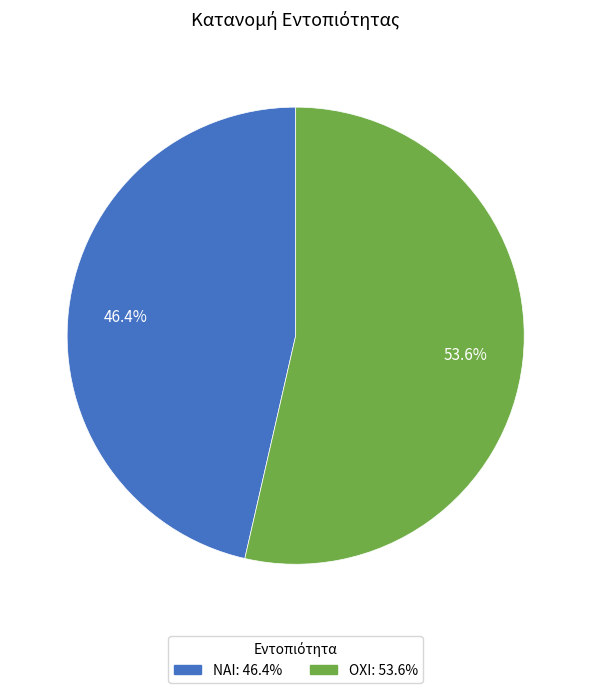

How many segments does this pie chart have?

2